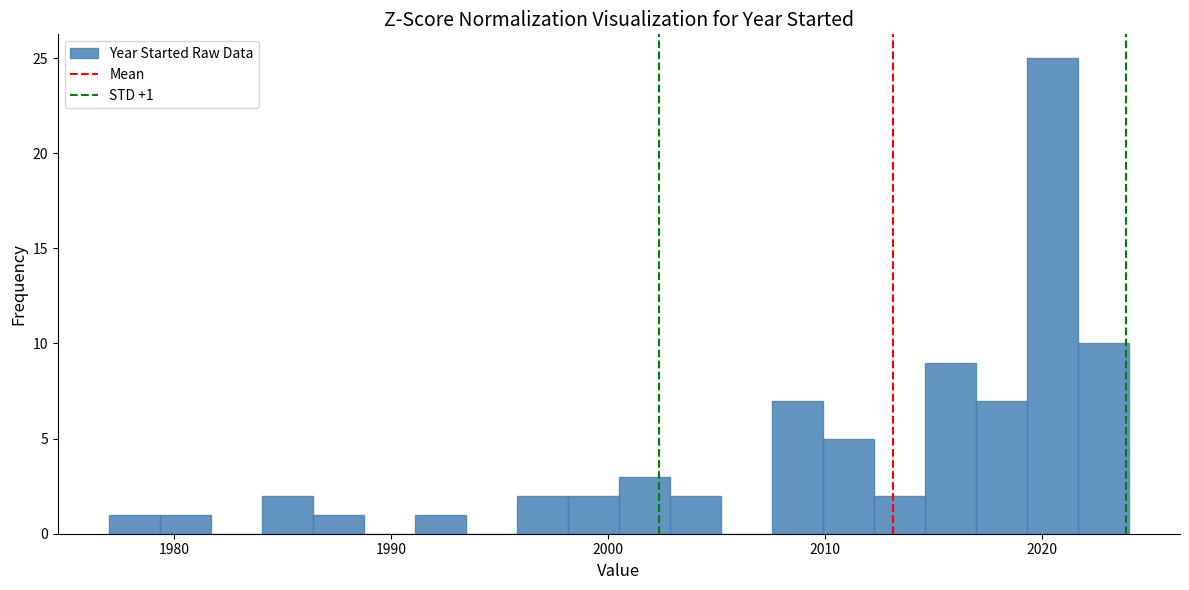

Around what value on the x-axis is the tallest bar? Give the approximate position of its centre, as read against the axis.

2020